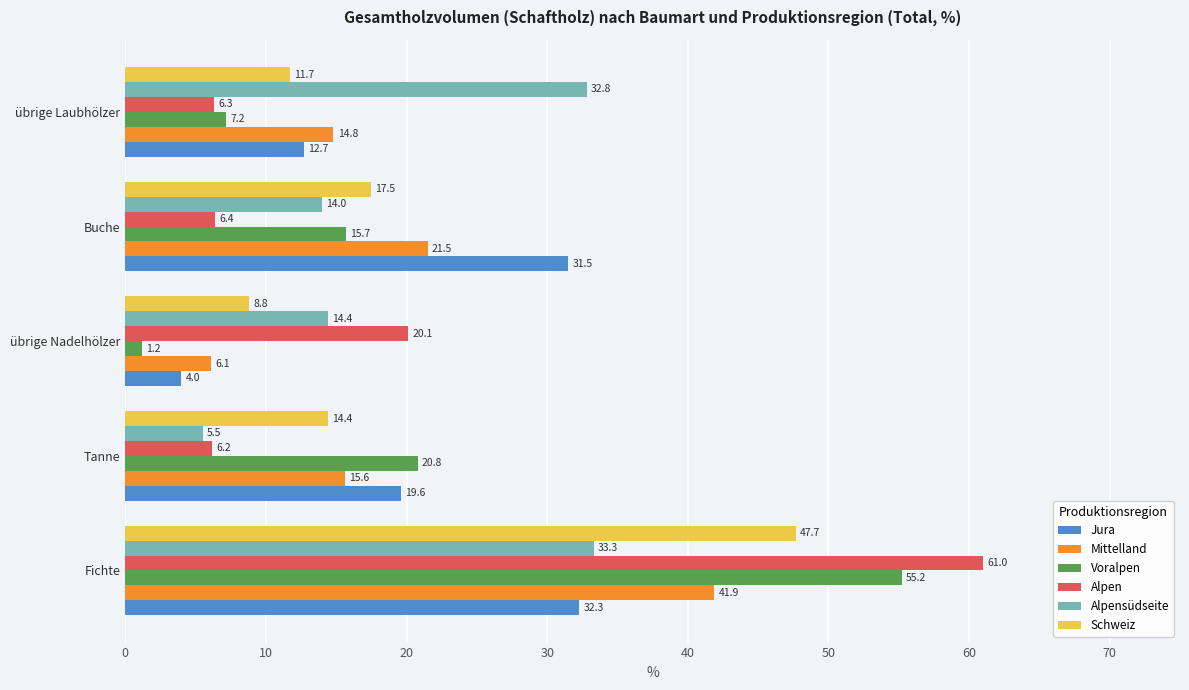

The Jura series shows 48.8 at Buche. True or false?

False